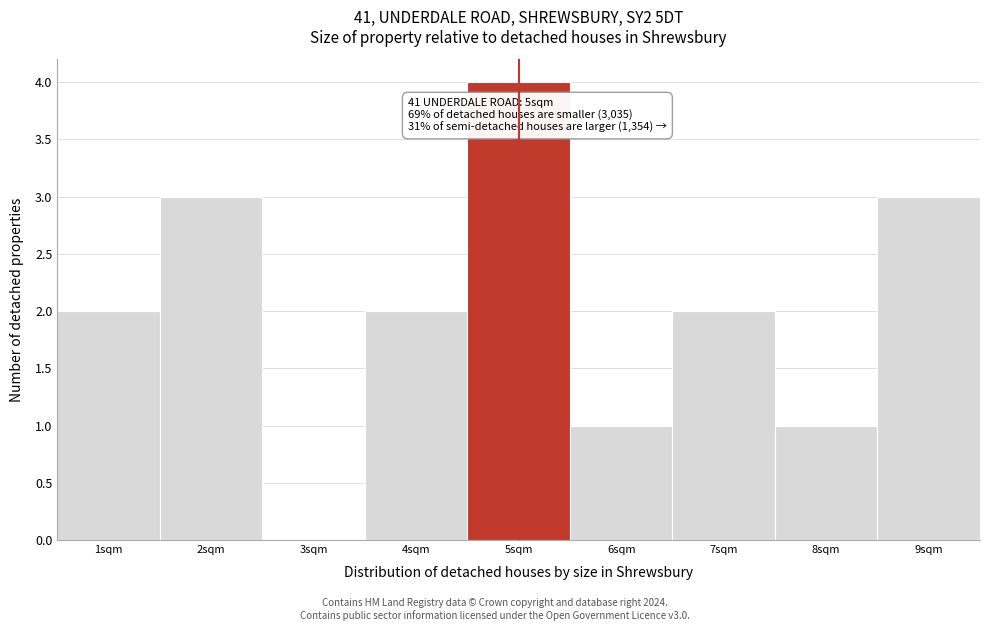

Over which range of the x-axis is the bar tallest?

4.5 to 5.5